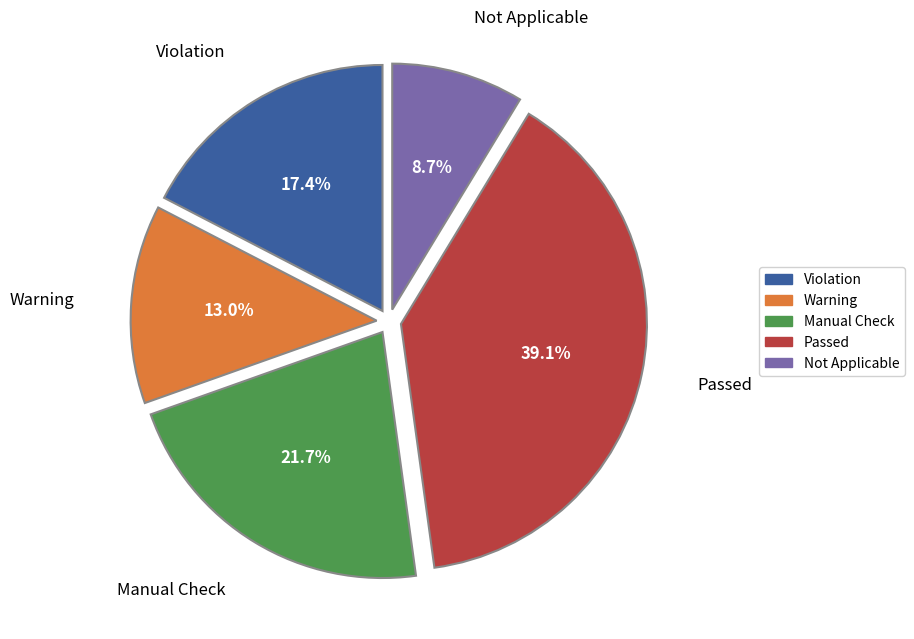

To the nearest percent, what is the average slice percentage?

20%